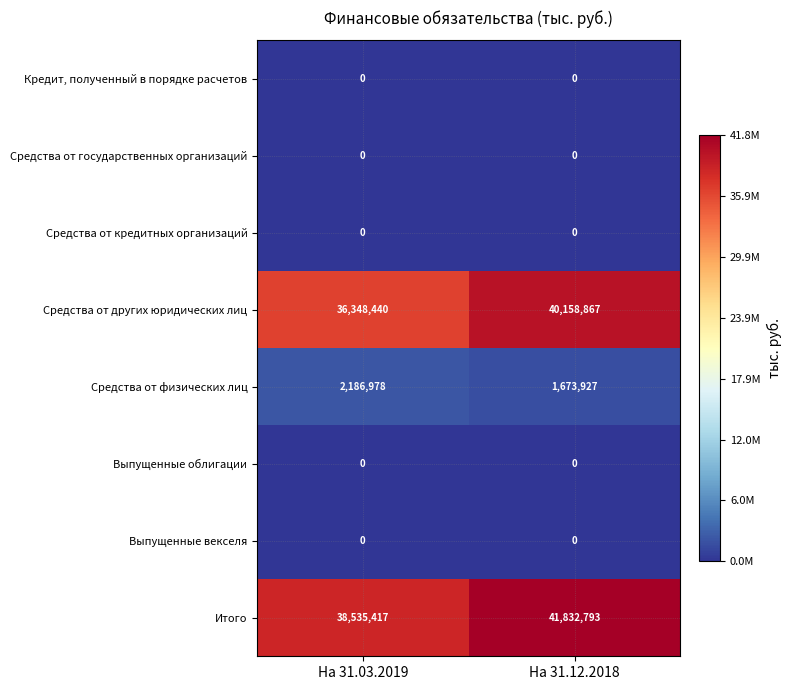

How many data points does each series have?

2